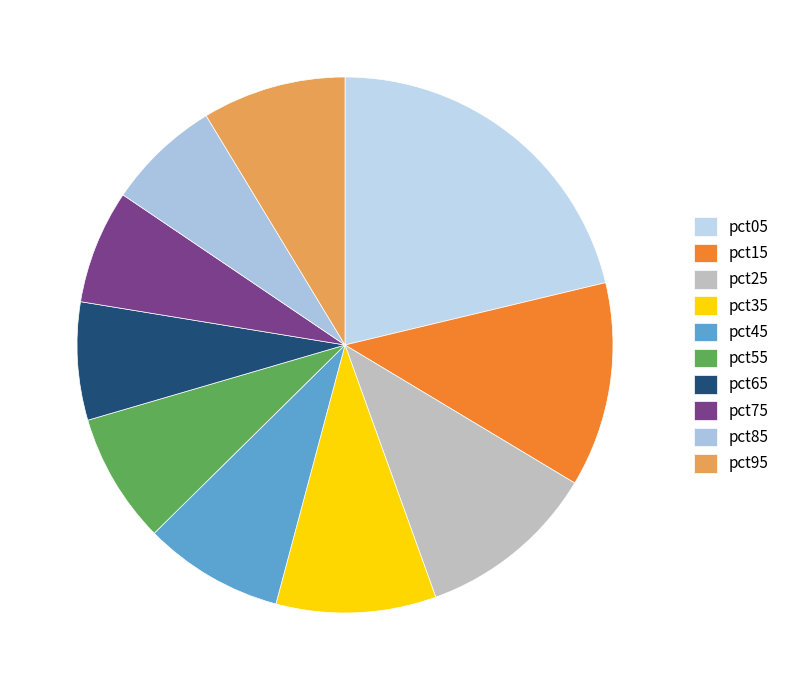

Is there any slice that represents more than half of the pie?

No